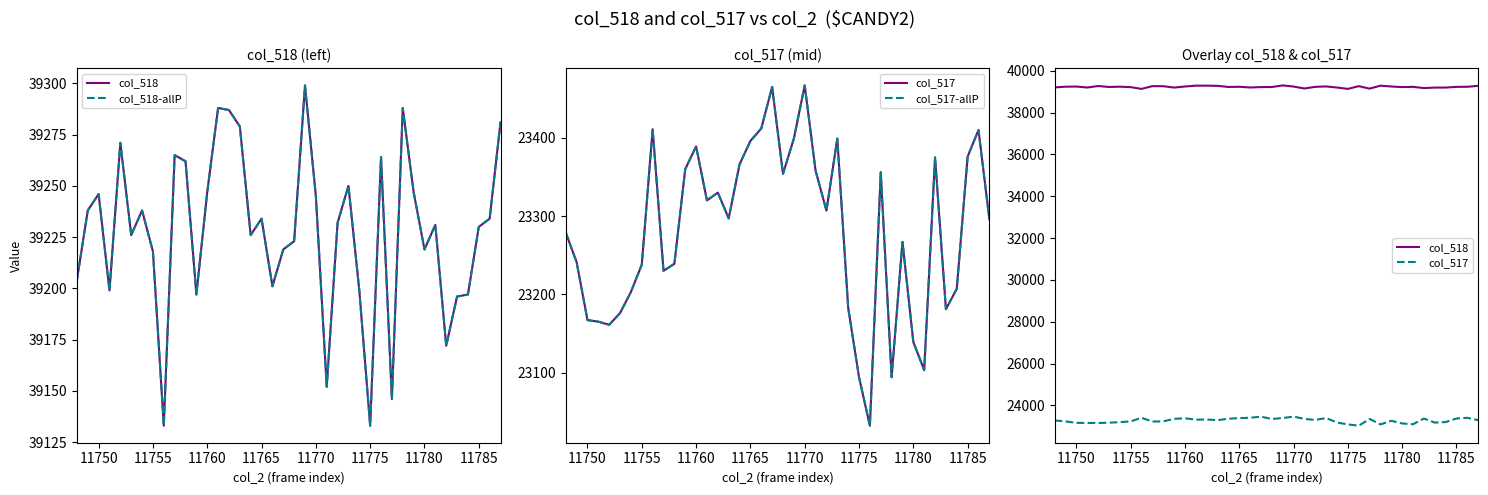

How many data points does each series have?

40